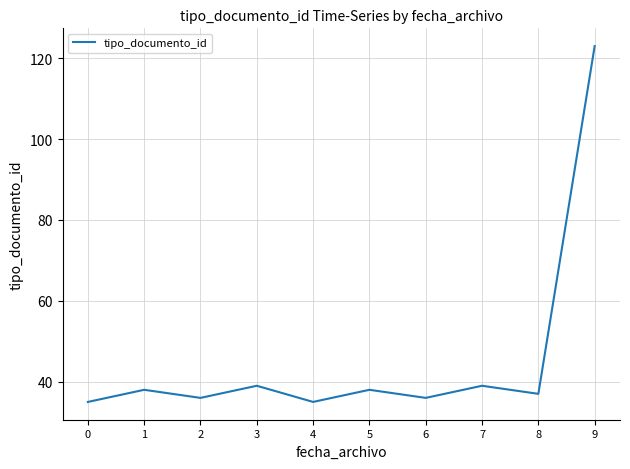

Reading left to right, transcribe all the data shown in this chart.

0=35	1=38	2=36	3=39	4=35	5=38	6=36	7=39	8=37	9=123